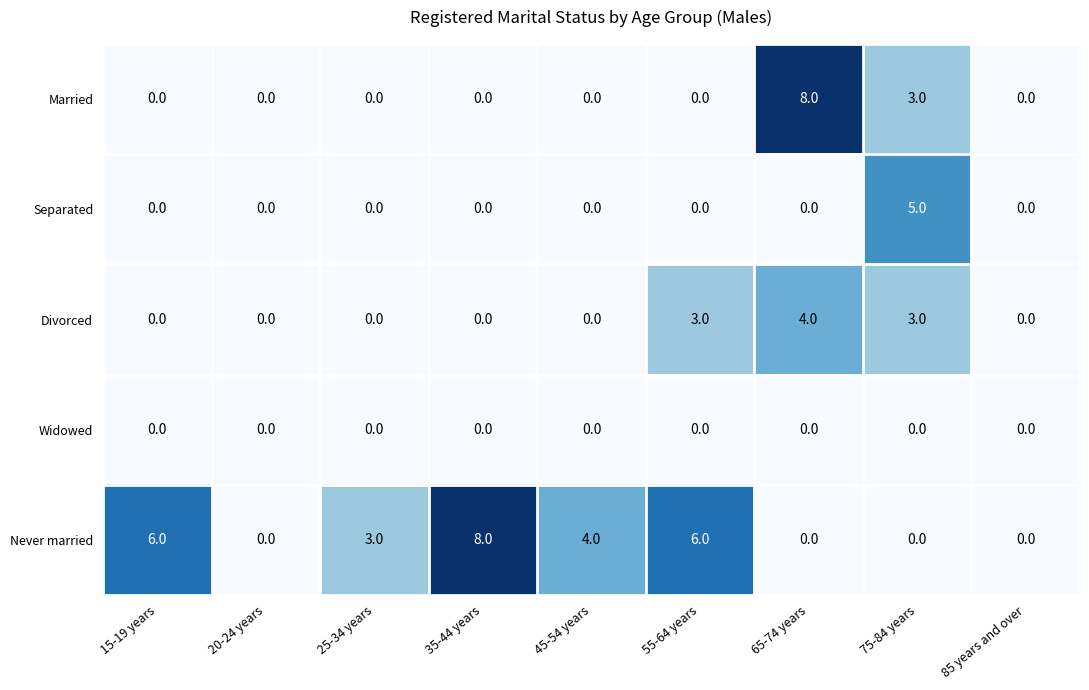

What is the sum of all Never married values?

27